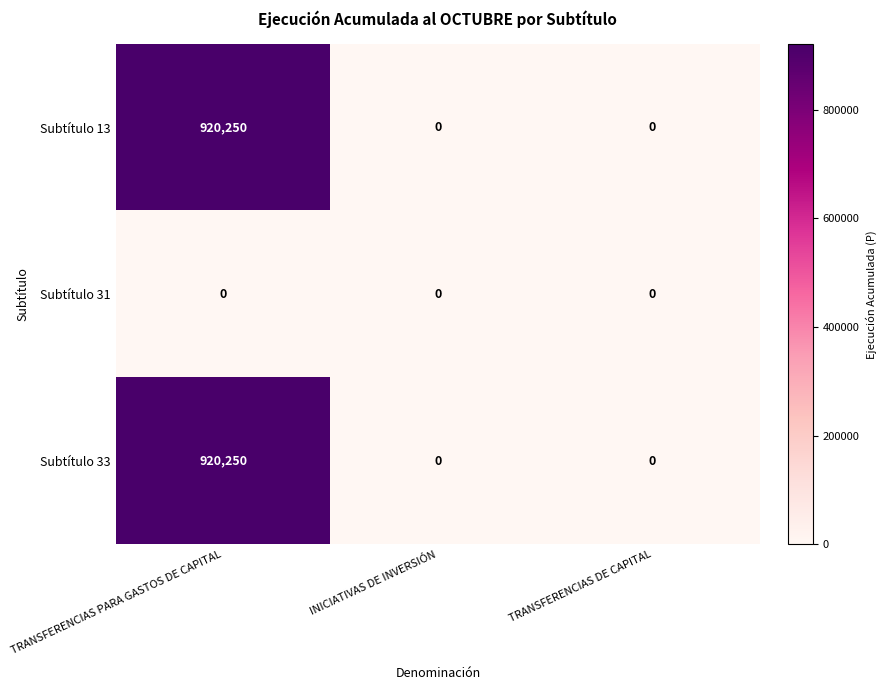

What is the sum of all Subtítulo 13 values?

920250